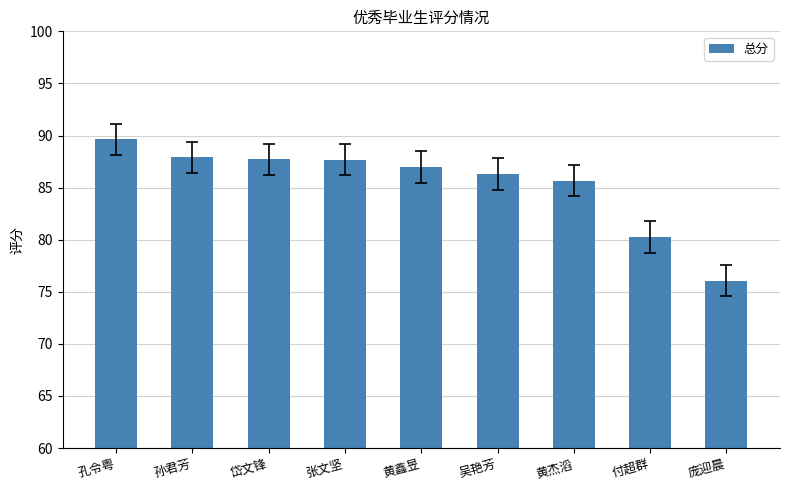

What is the label of the 2nd bar from the right?

付超群